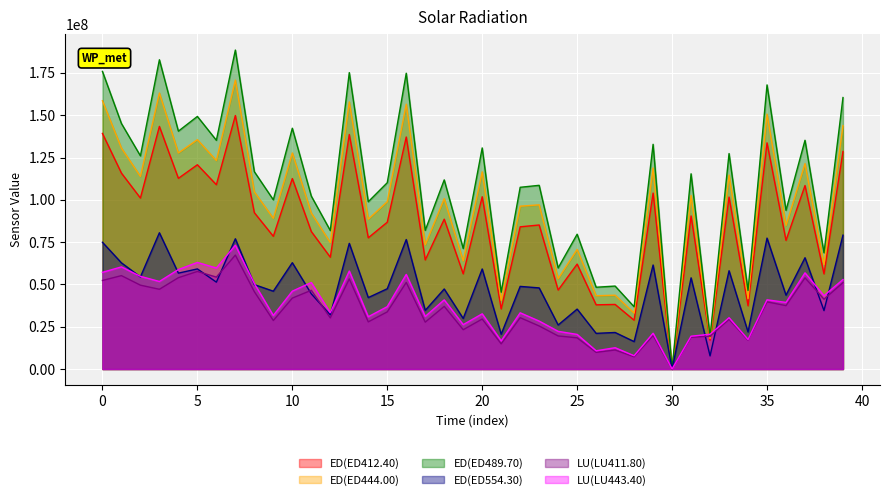

What is the greatest value displayed?

188488283